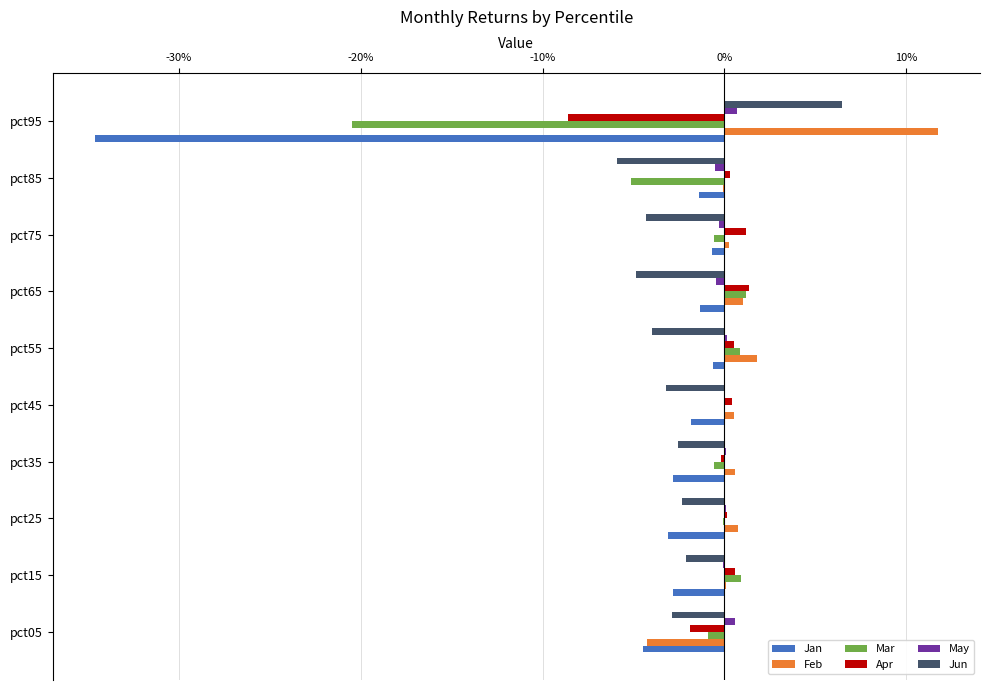

At how many categories does at least one series exceed 0?

10